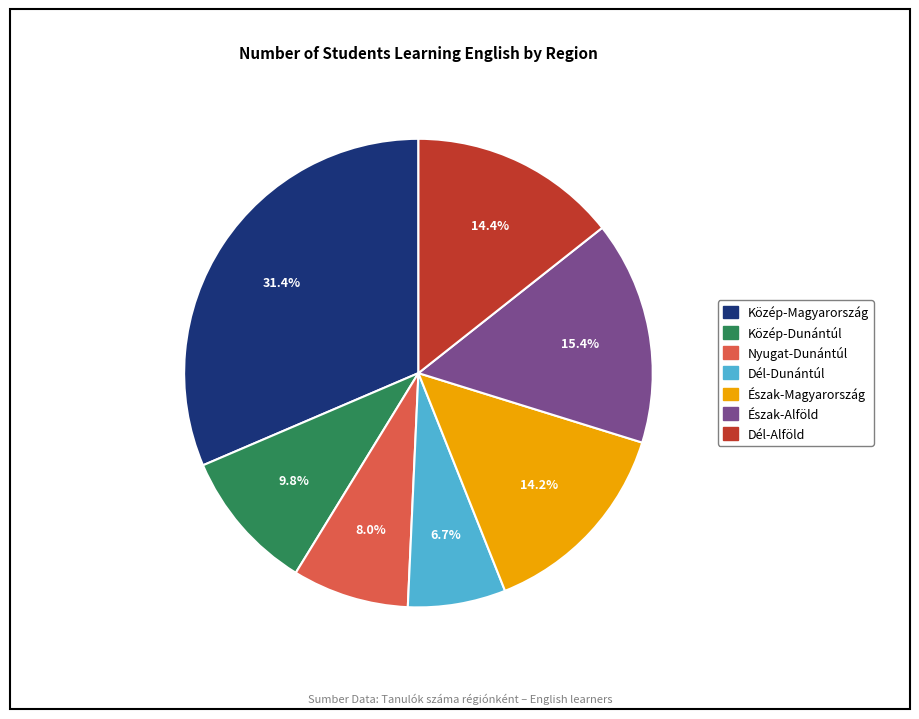

To the nearest percent, what portion does Dél-Dunántúl represent?

7%